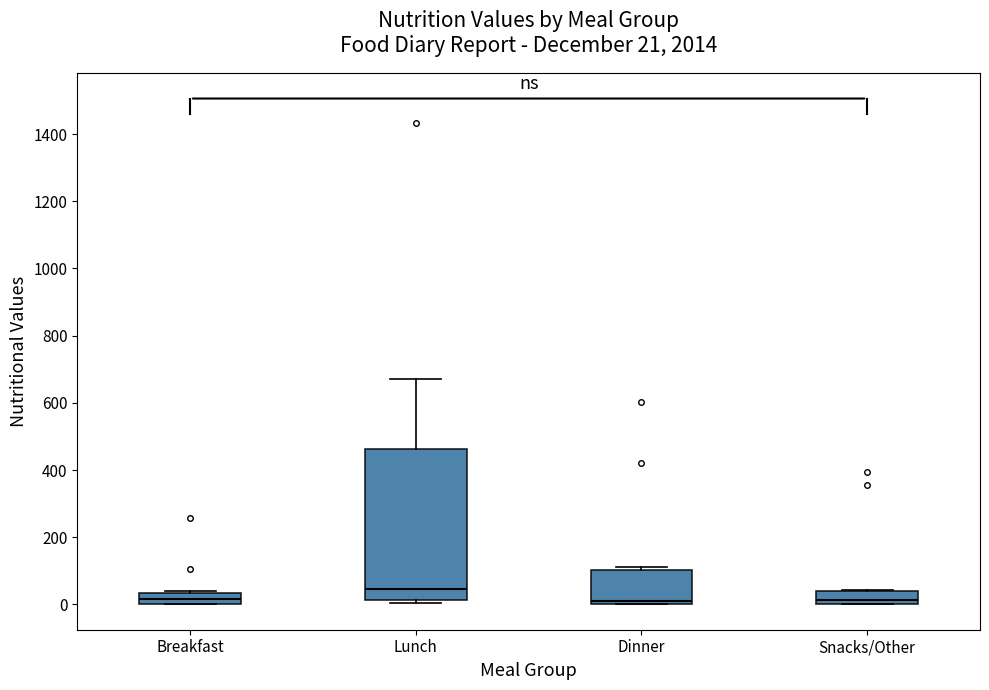

Comparing the boxes themselves (not the whiskers), which one is the tallest?

Lunch